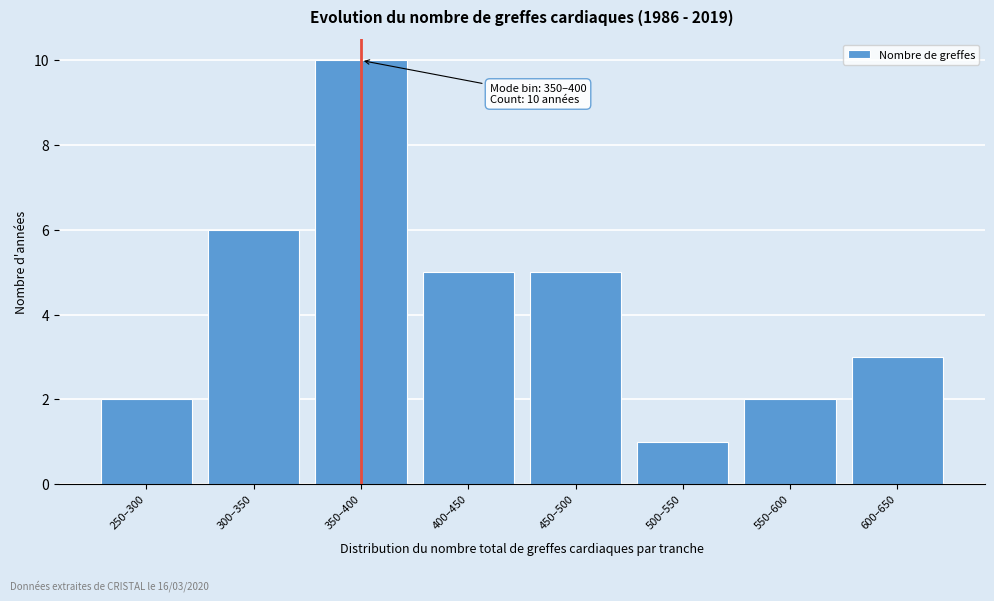

Reading left to right, list all the values displayed in this chart.

250–300=2	300–350=6	350–400=10	400–450=5	450–500=5	500–550=1	550–600=2	600–650=3